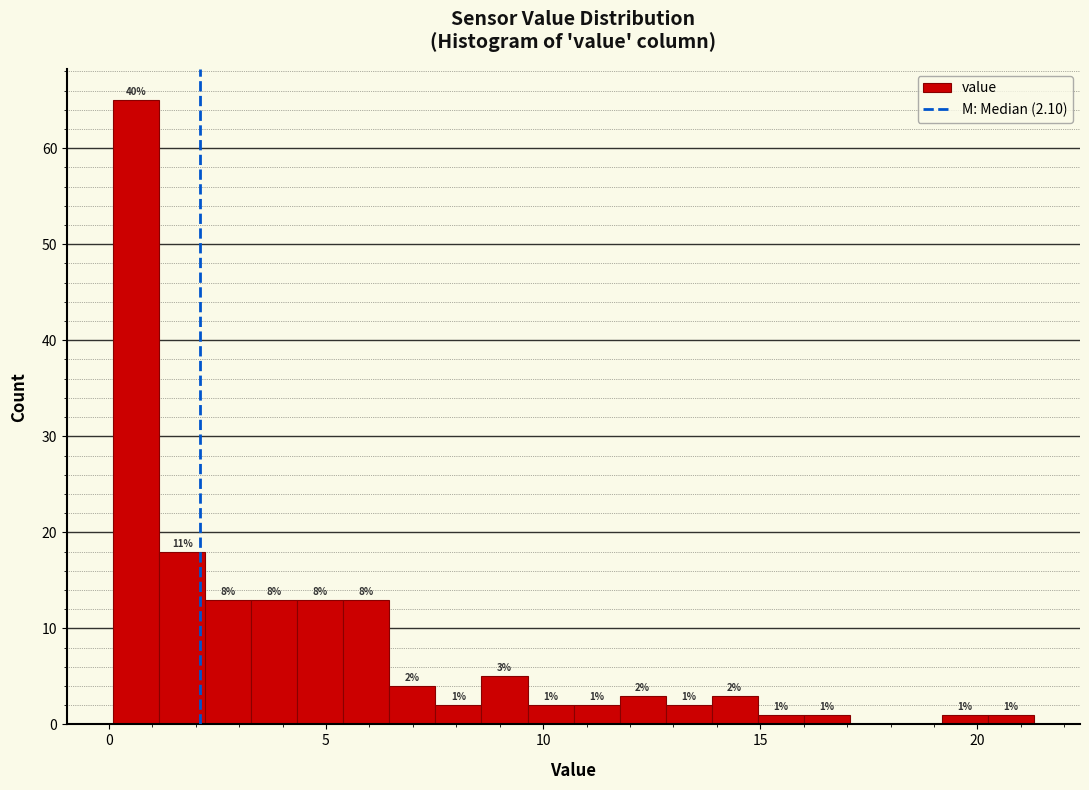

Read against the x-axis, roughly where is the centre of the tallest bar?

0.5